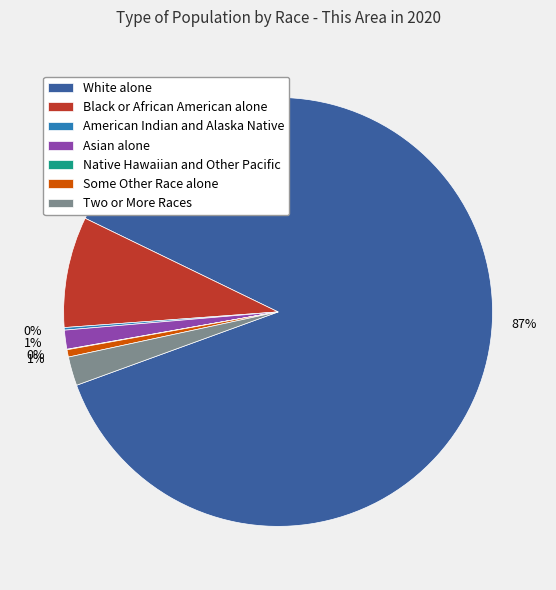

Combined, do Black or African American alone and Asian alone account for over 50%?

No